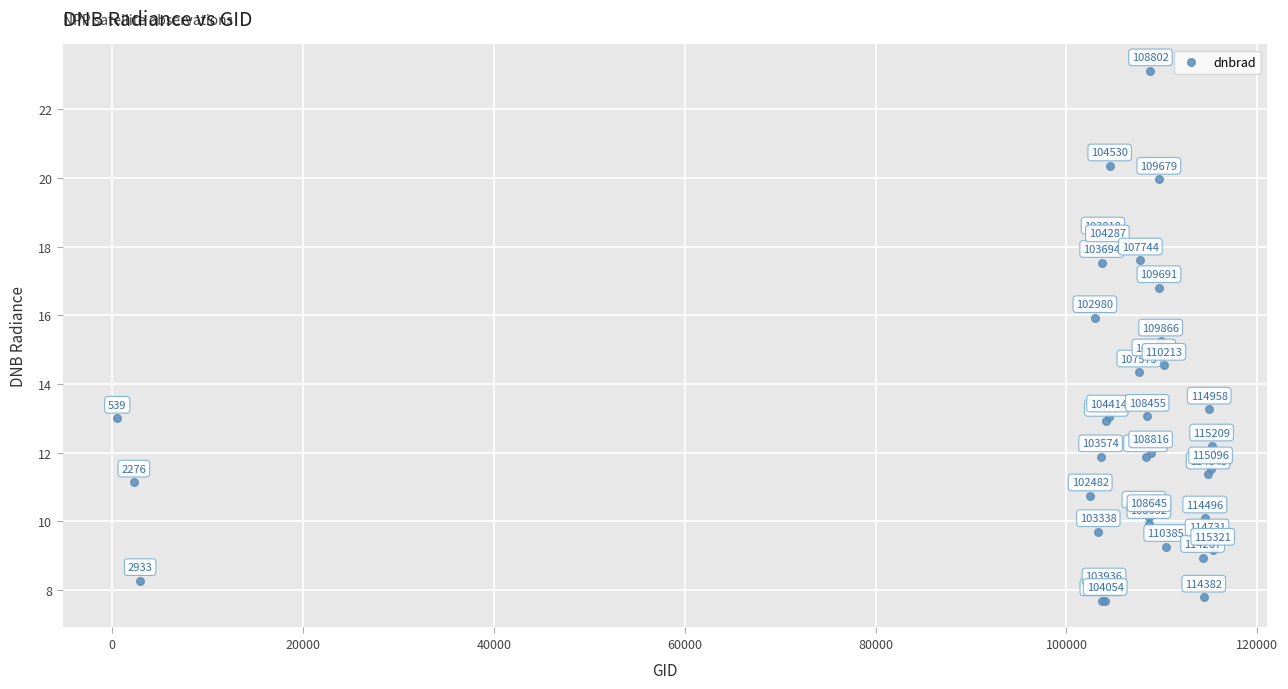

What Y value in the scatter plot is closest to 15?

15.2